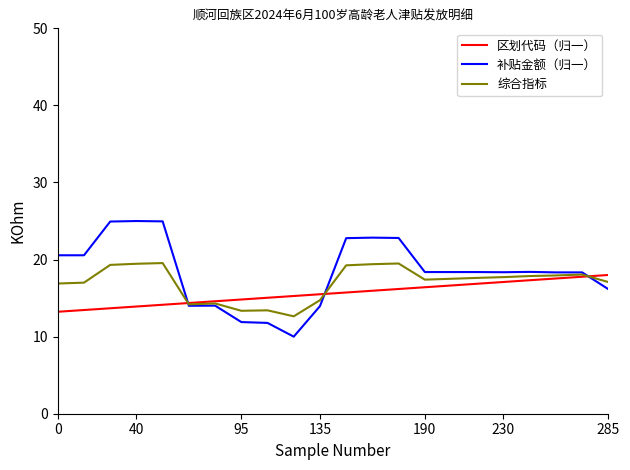

True or false: 综合指标 and 区划代码（归一） intersect in this chart.

True